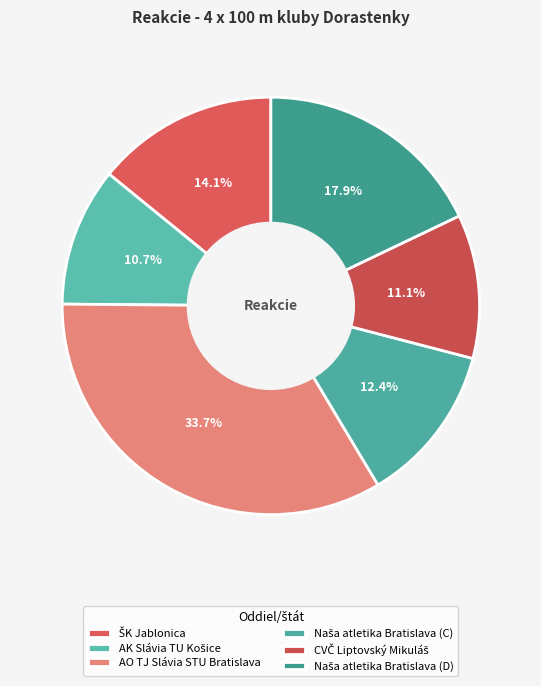

How many slices are in this pie chart?

6